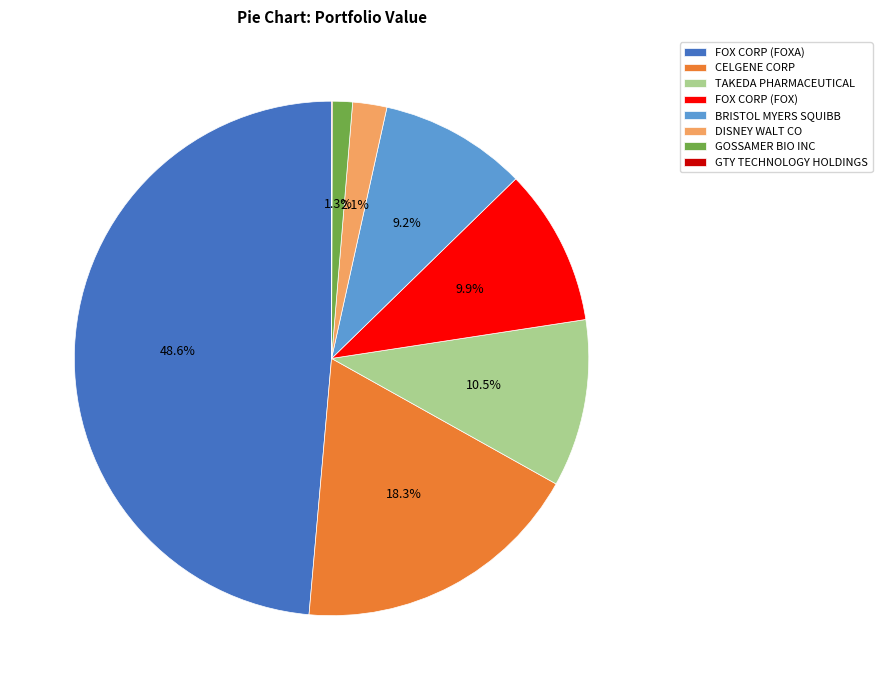

Is there any slice that represents more than half of the pie?

No